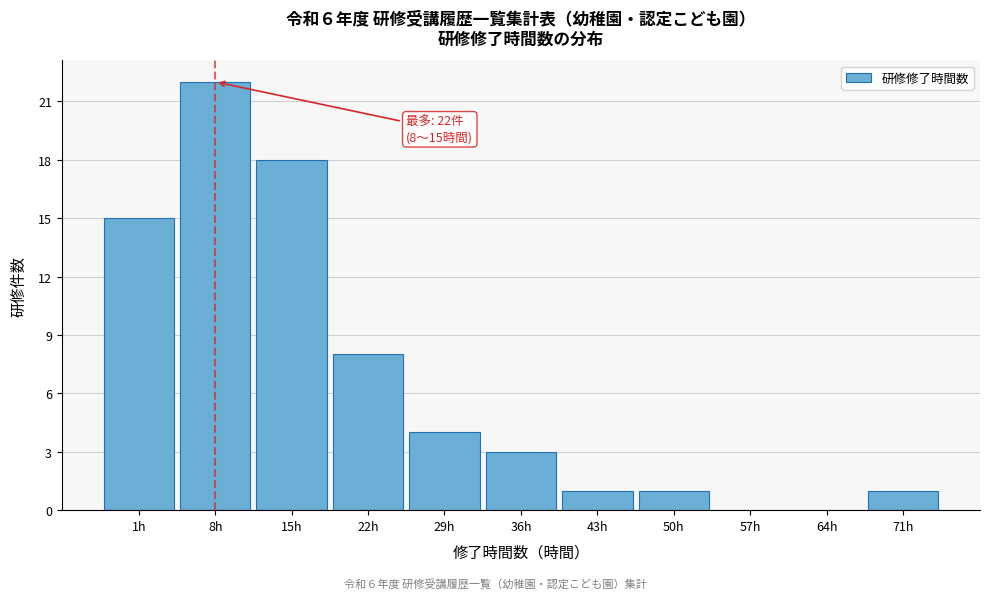

Reading left to right, list all the values displayed in this chart.

1h=15	8h=22	15h=18	22h=8	29h=4	36h=3	43h=1	50h=1	57h=0	64h=0	71h=1